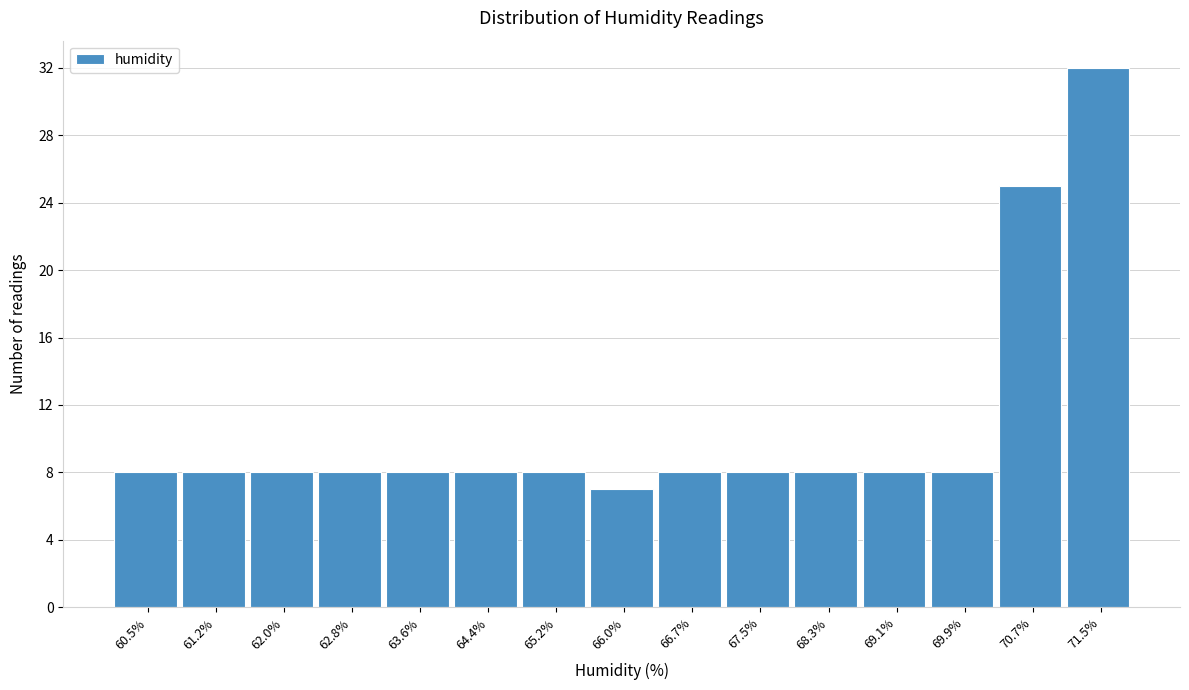

Reading left to right, what are all the values shown in this chart?

8	8	8	8	8	8	8	7	8	8	8	8	8	25	32